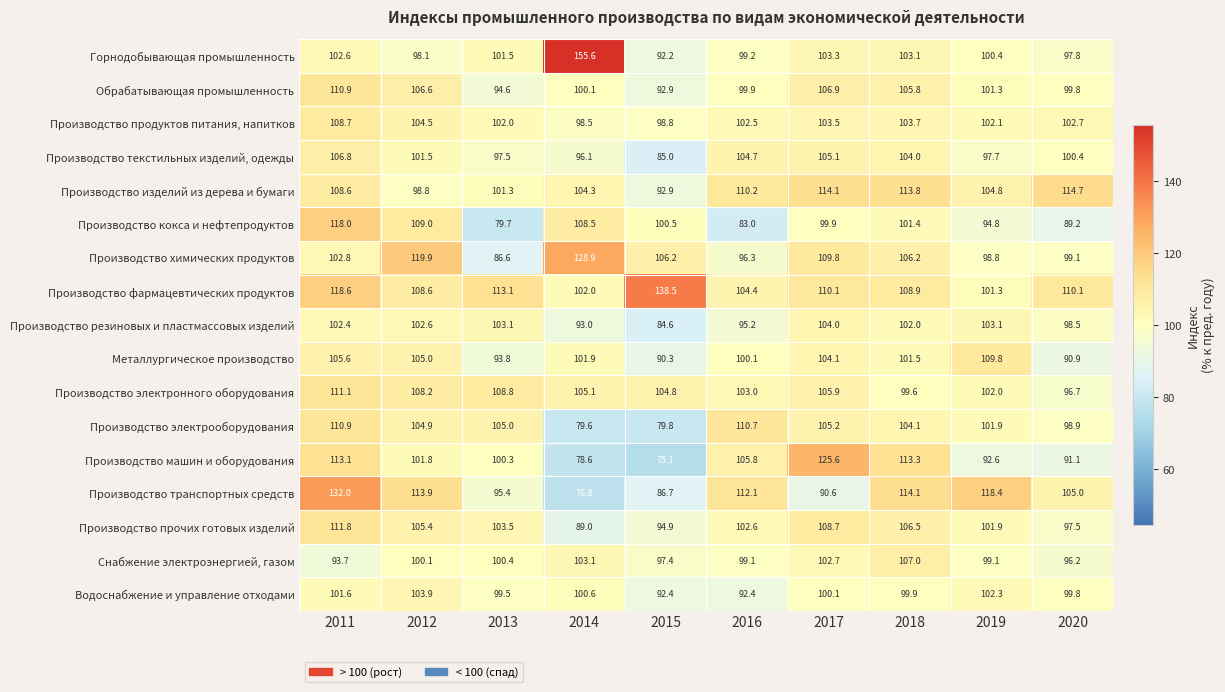

Rank the categories by Горнодобывающая промышленность value from highest to lowest.

2014, 2017, 2018, 2011, 2013, 2019, 2016, 2012, 2020, 2015